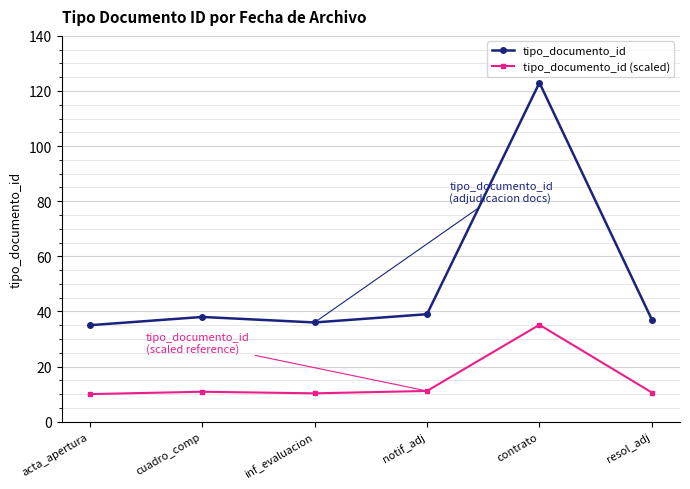

What is the total value across all series at cuadro_comp?

48.9